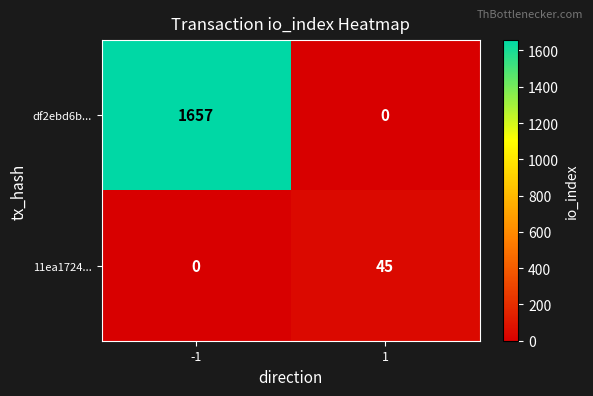

Reading left to right, what are all the values shown in this chart?

df2ebd6b...: 1657	0
11ea1724...: 0	45